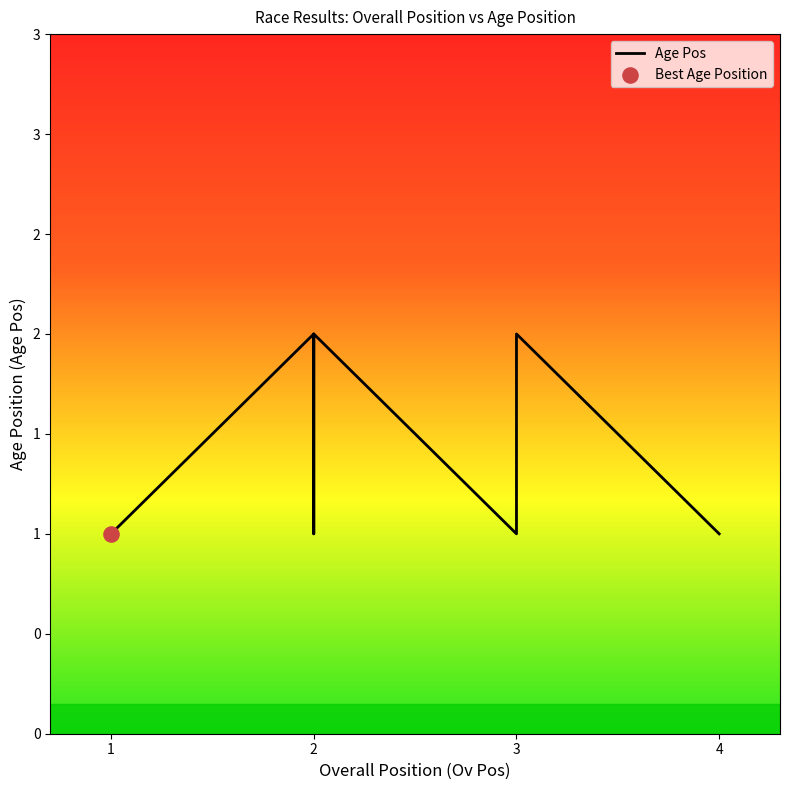

Approximately how many times larger is the value at 2 compared to 2?

0.5